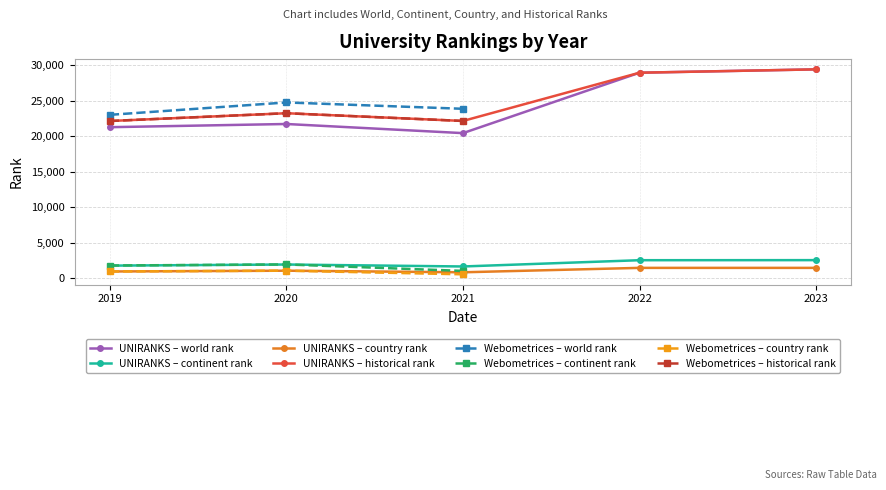

Is the value of UNIRANKS – country rank at 2023 greater than the value of UNIRANKS – continent rank at 2022?

No